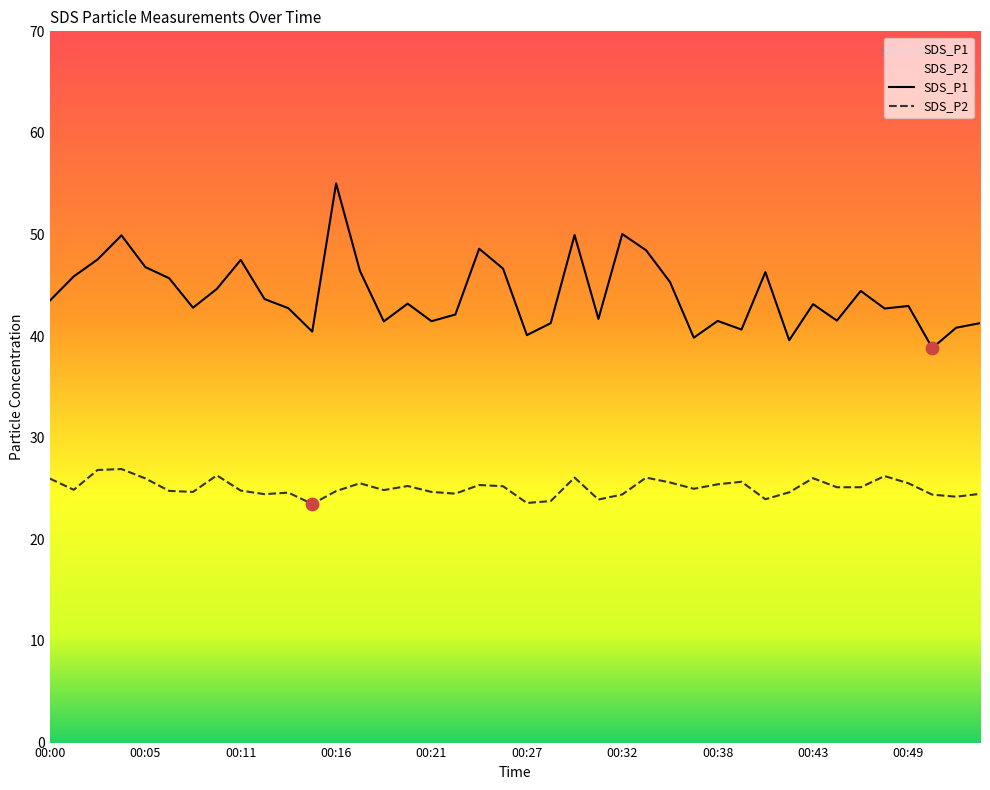

At how many categories does at least one series exceed 48?

6